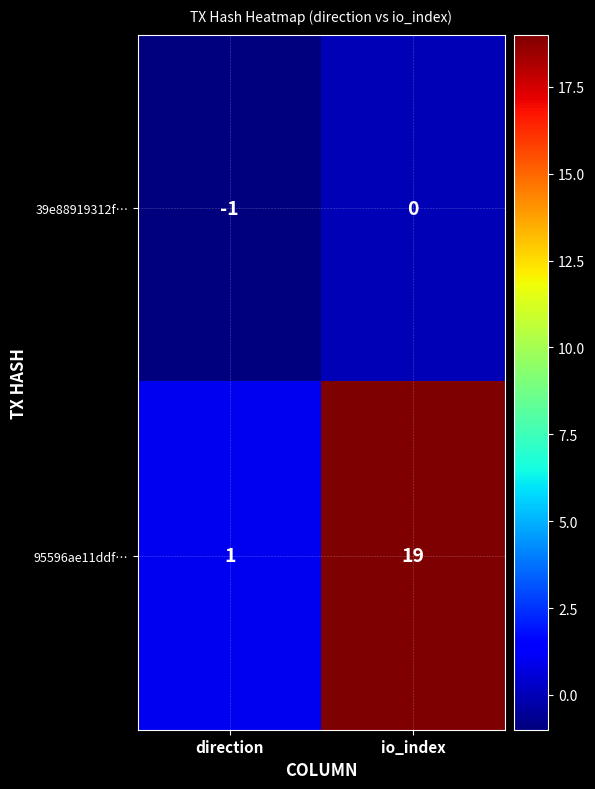

True or false: 95596ae11ddf… has a value of 19 at io_index.

True